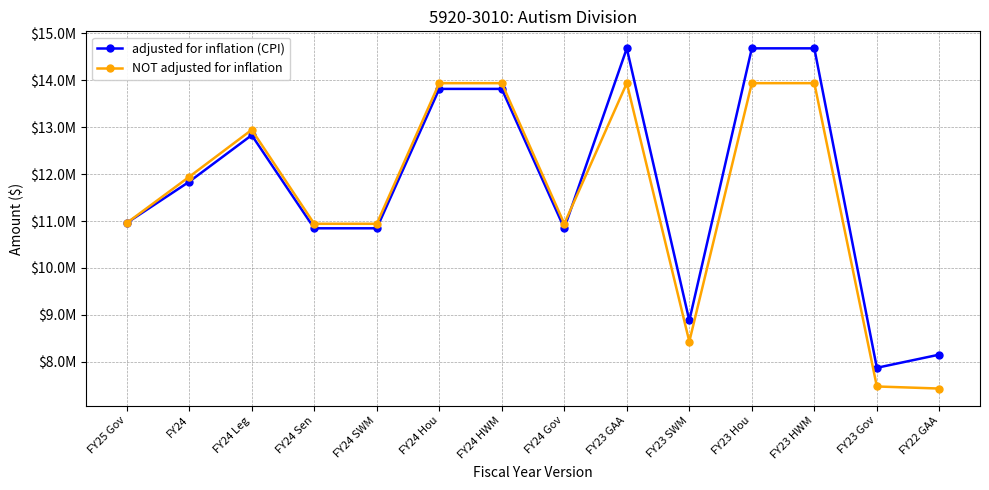

Between FY24 SWM and FY23 Hou, which series saw the biggest shift?

adjusted for inflation (CPI)